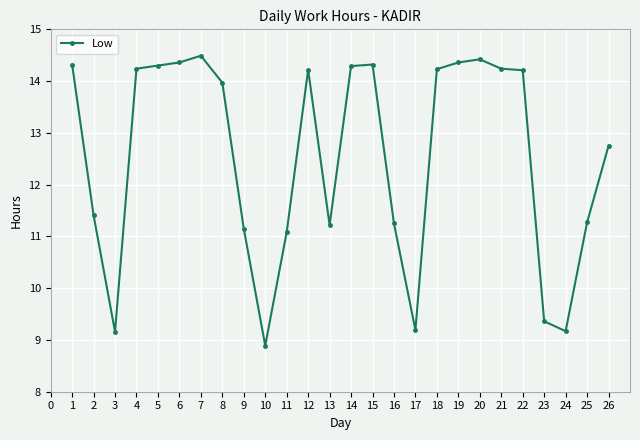

True or false: the data has more than 0 interior local peaks.

True